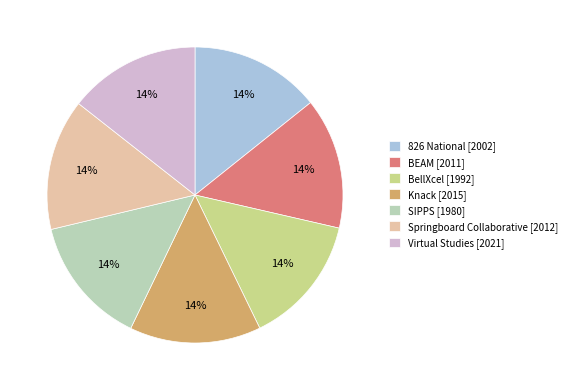

What percentage is the BellXcel slice, to the nearest percent?

14%